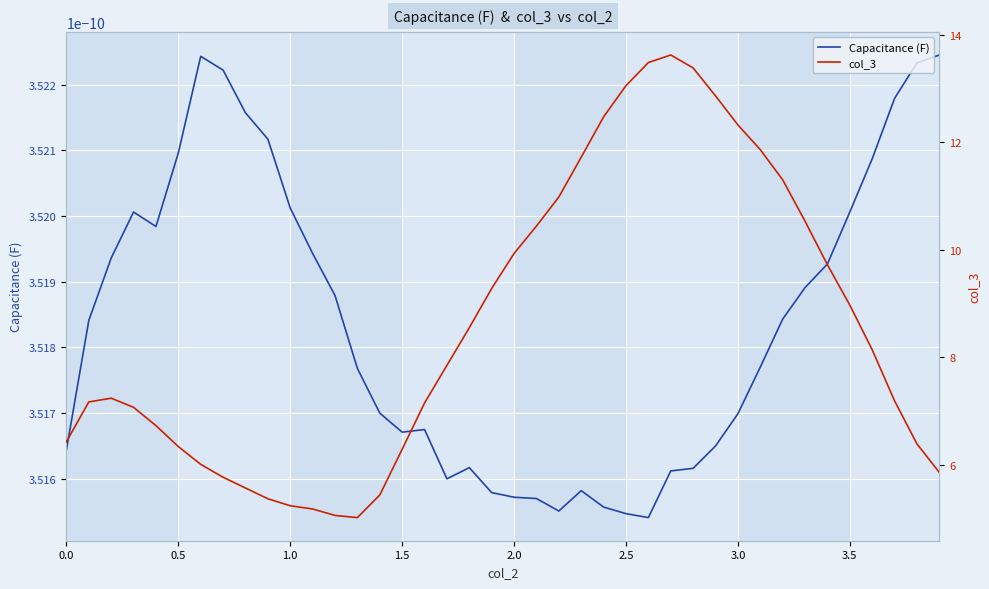

How many data points does each series have?

40